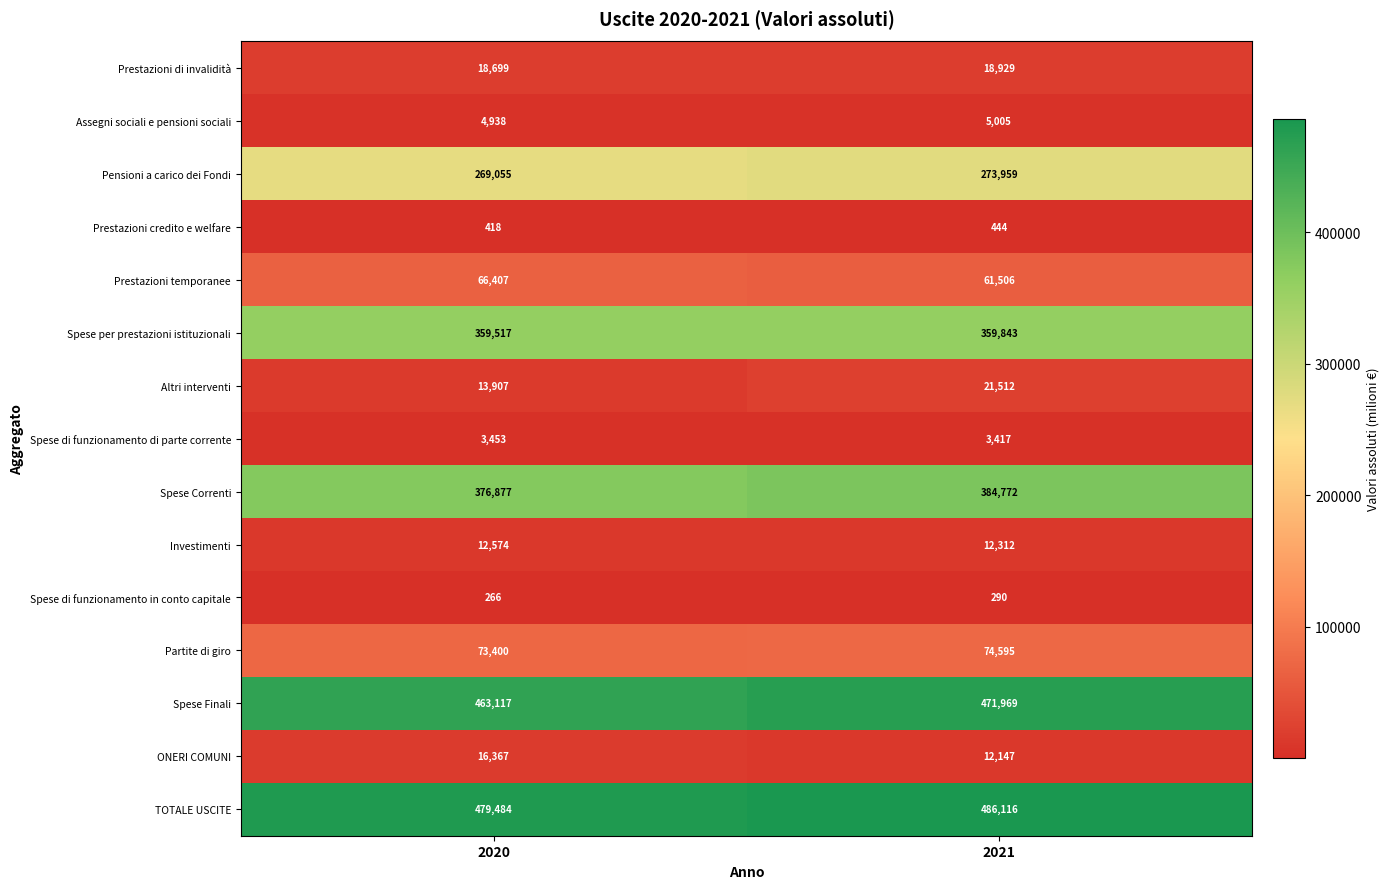

Rank the series at 2020 from lowest to highest value.

Spese di funzionamento in conto capitale, Prestazioni credito e welfare, Spese di funzionamento di parte corrente, Assegni sociali e pensioni sociali, Investimenti, Altri interventi, ONERI COMUNI, Prestazioni di invalidità, Prestazioni temporanee, Partite di giro, Pensioni a carico dei Fondi, Spese per prestazioni istituzionali, Spese Correnti, Spese Finali, TOTALE USCITE